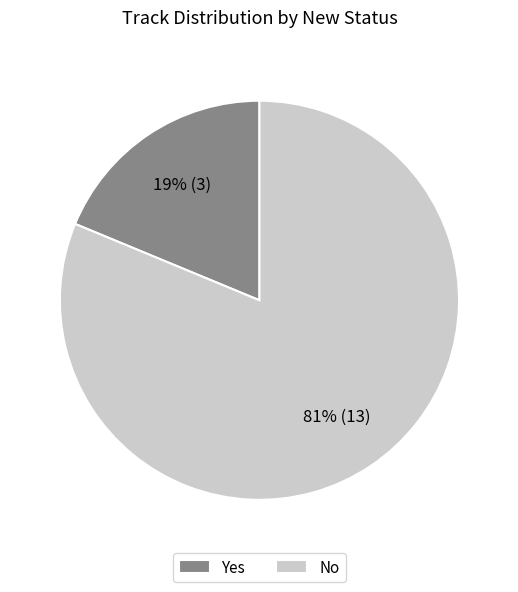

To the nearest percent, what is the difference between the largest and smallest slice percentages?

62%